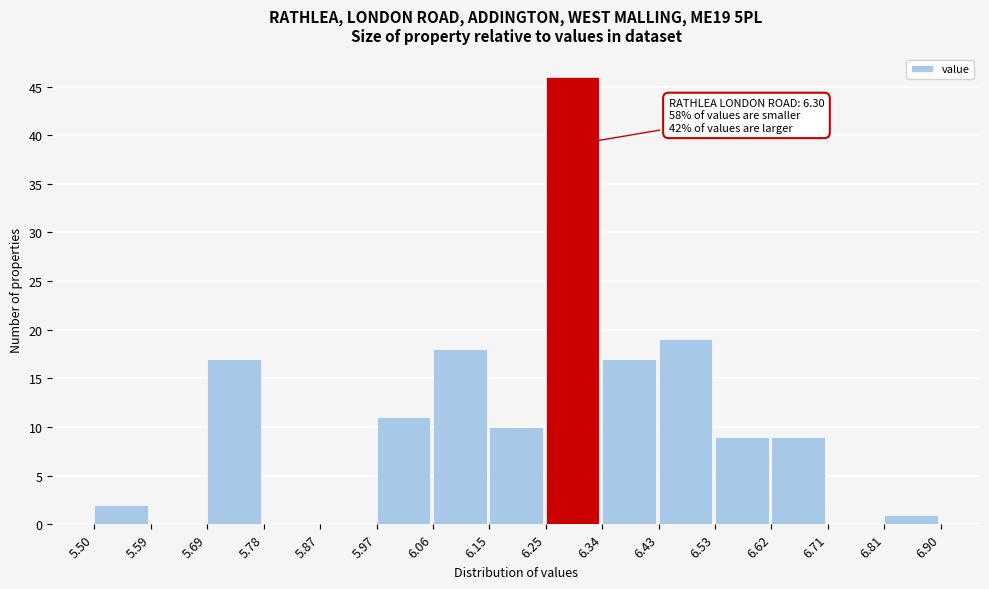

Which range on the x-axis has the tallest bar?

6.25 to 6.34